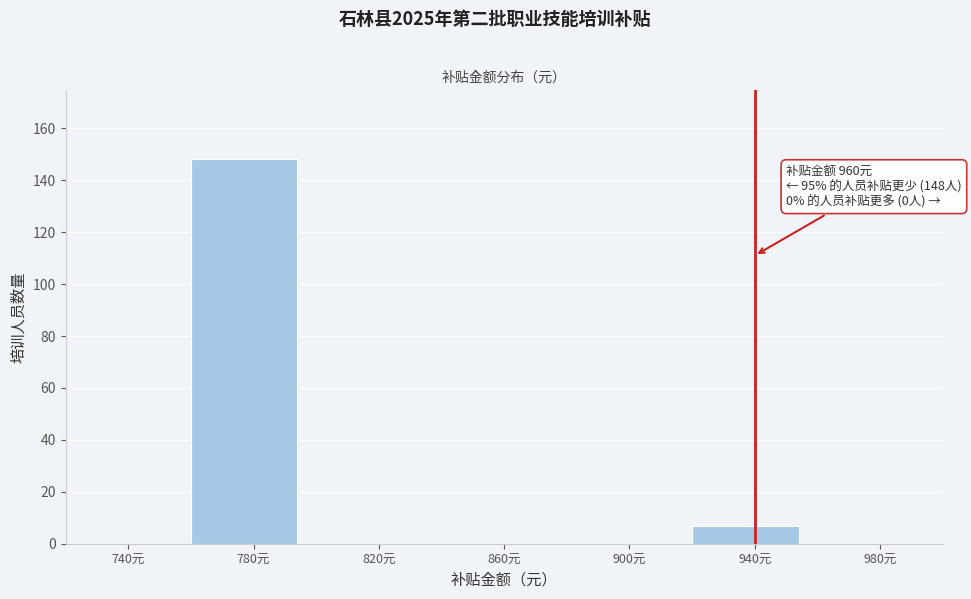

Reading left to right, extract all data points from this chart.

740元=0	780元=148	820元=0	860元=0	900元=0	940元=7	980元=0